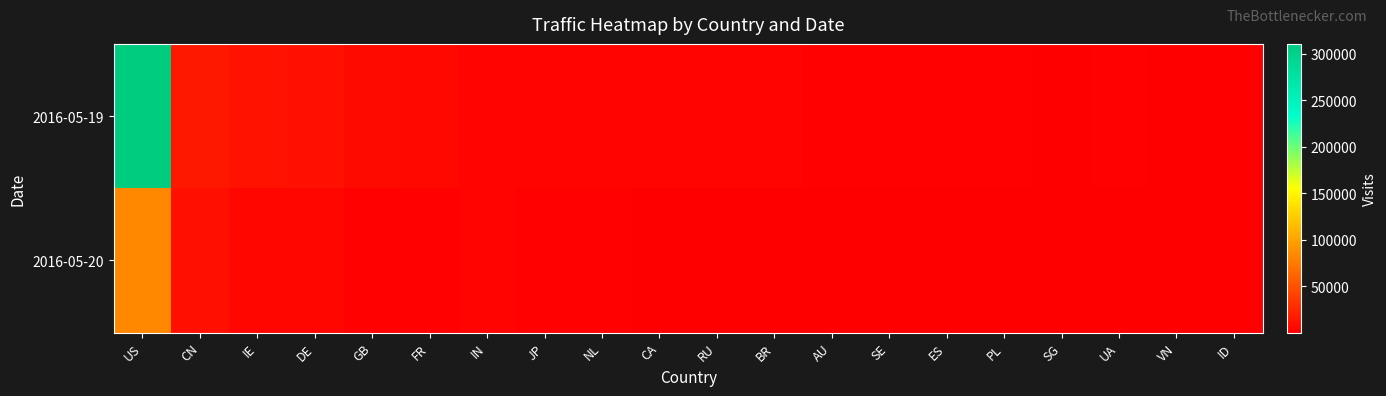

Which series has the largest range (max minus min)?

2016-05-19